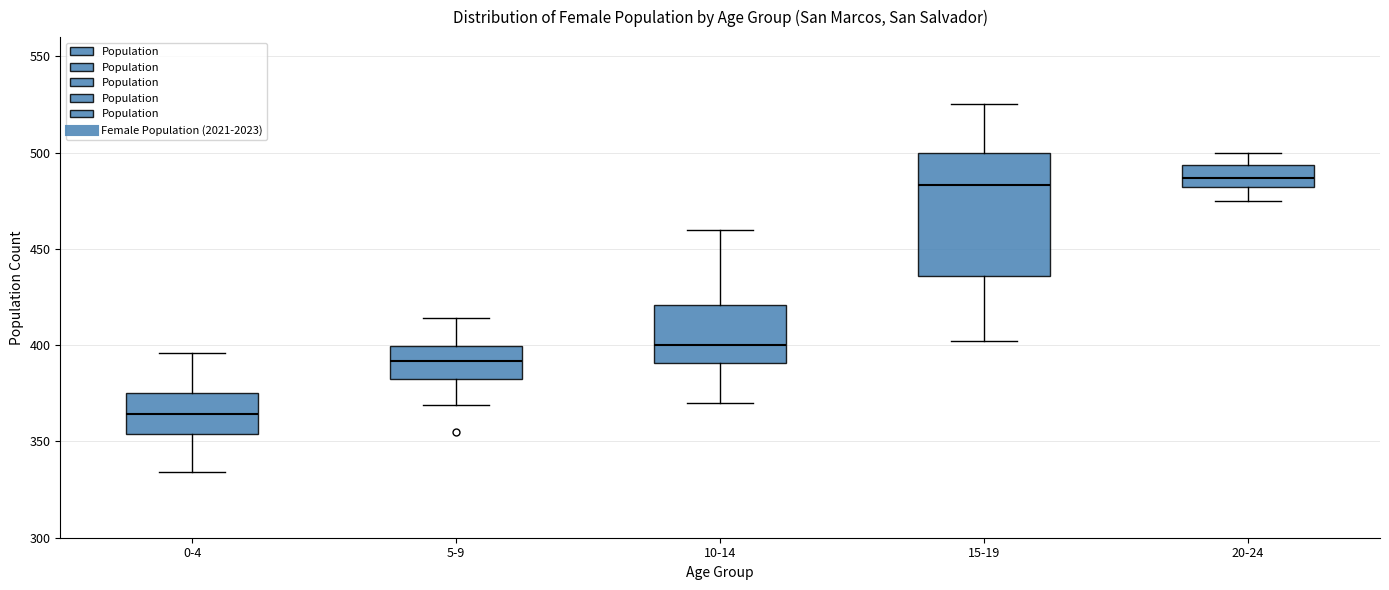

Reading left to right, transcribe this box plot: for each box, give where its median line is, the range the box spans, and where its two whiskers end, as read against the y-axis. The values are not printed on the chart, so give them approximately, as read against the axis.

0-4: median 365, box 355 to 375, whiskers 335 to 395
5-9: median 390, box 385 to 400, whiskers 370 to 415
10-14: median 400, box 390 to 420, whiskers 370 to 460
15-19: median 485, box 435 to 500, whiskers 400 to 525
20-24: median 485, box 480 to 495, whiskers 475 to 500